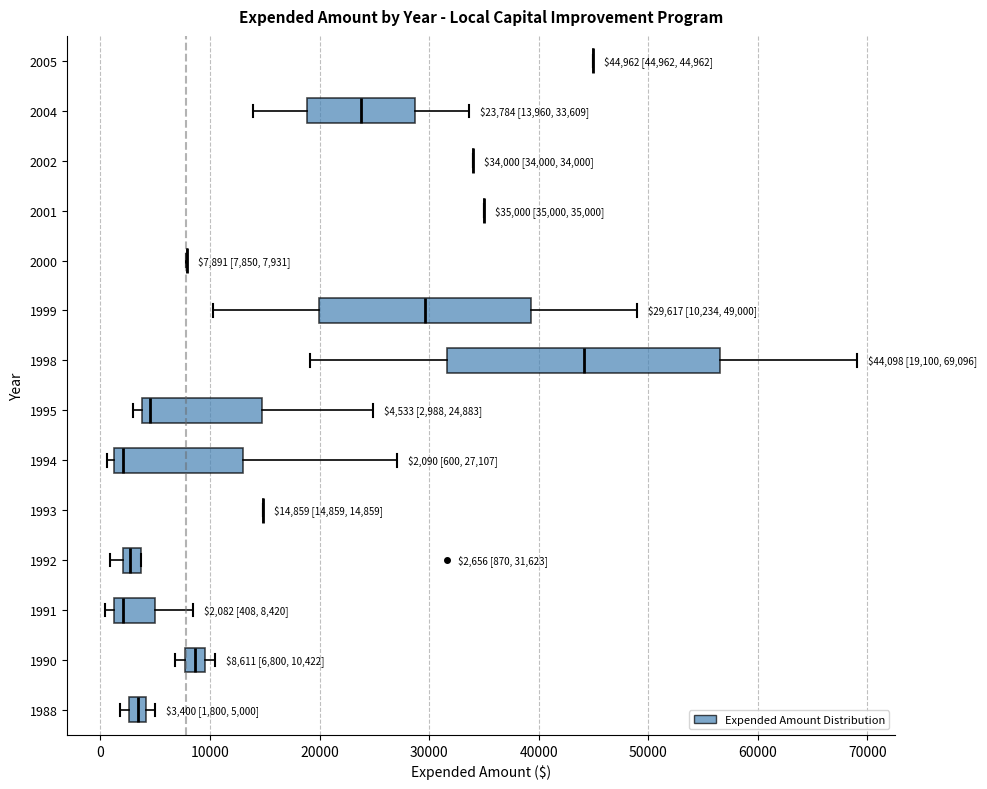

Which box is the widest, from its left edge to its right edge?

1998